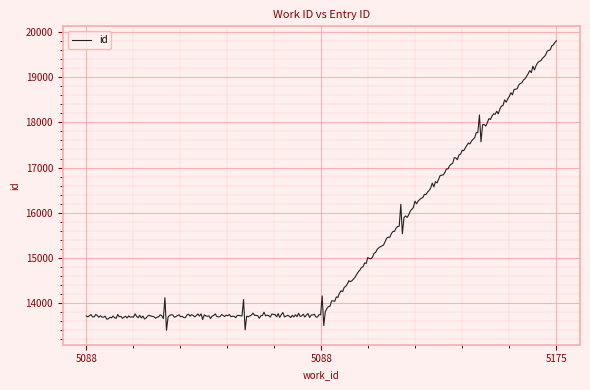

What is the greatest value displayed?

19804.9